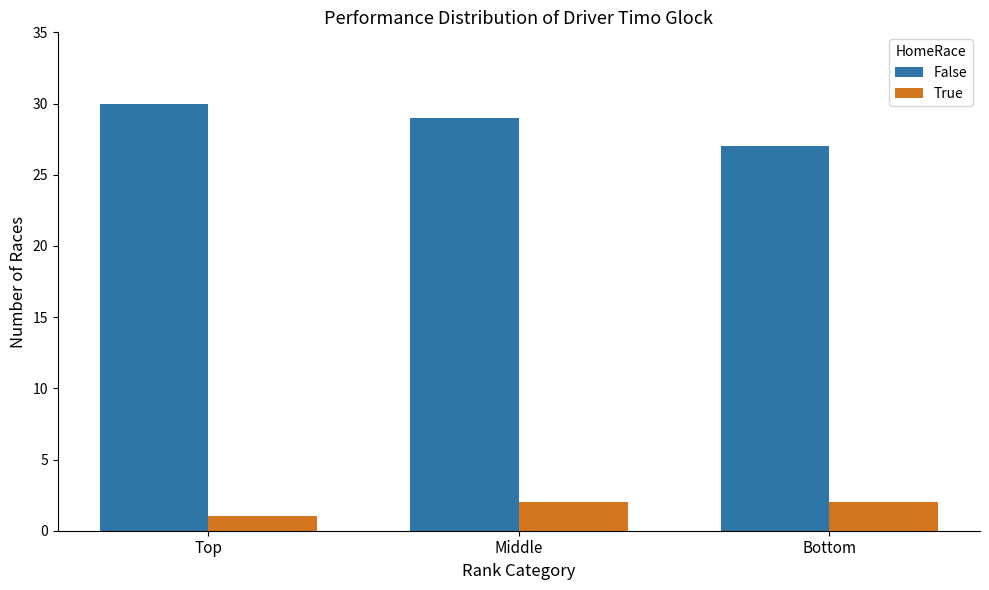

Reading left to right, list all the values displayed in this chart.

False: Top=30	Middle=29	Bottom=27
True: Top=1	Middle=2	Bottom=2